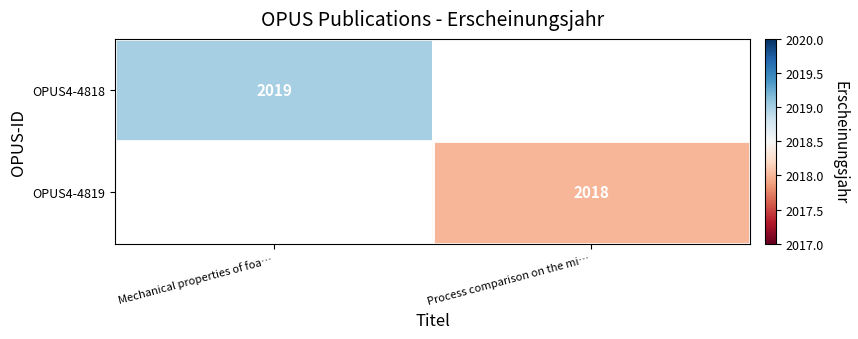

Is it true that OPUS4-4819 equals 2018 at Process comparison on the mi…?

True